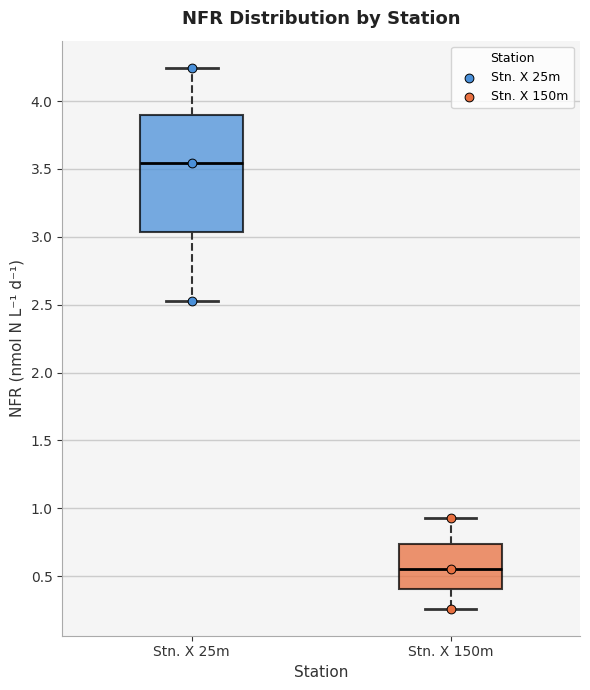

Which box has the lowest median line?

Stn. X 150m